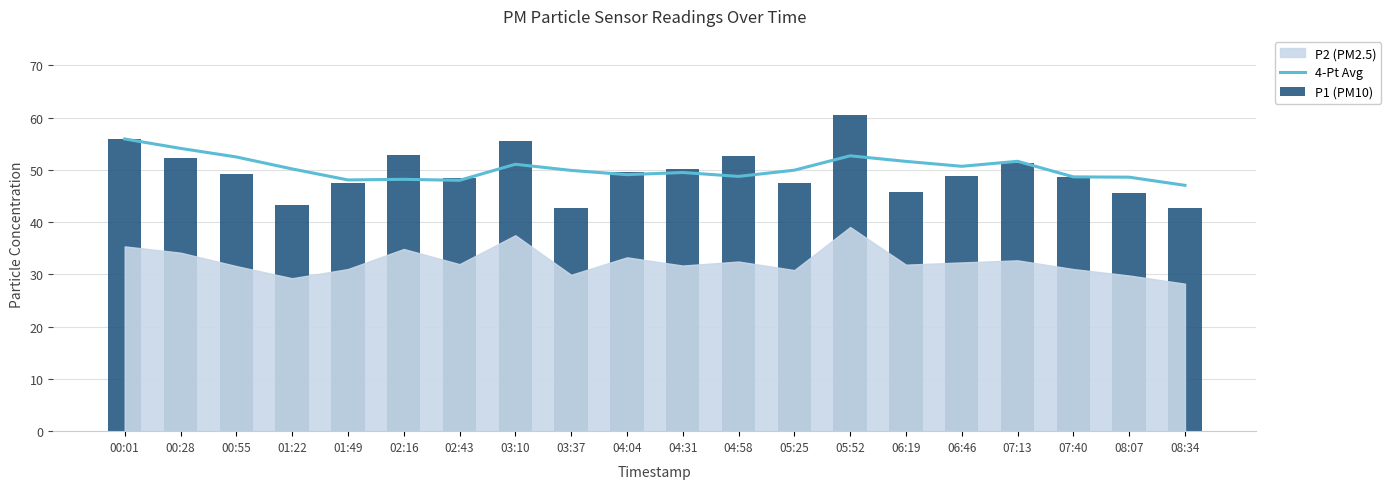

What position from the right is 04:31?

10